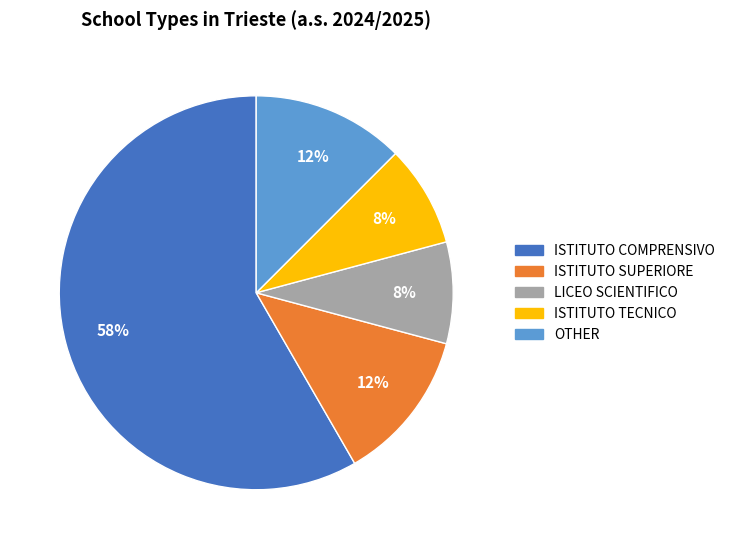

To the nearest percent, what portion does LICEO SCIENTIFICO represent?

8%